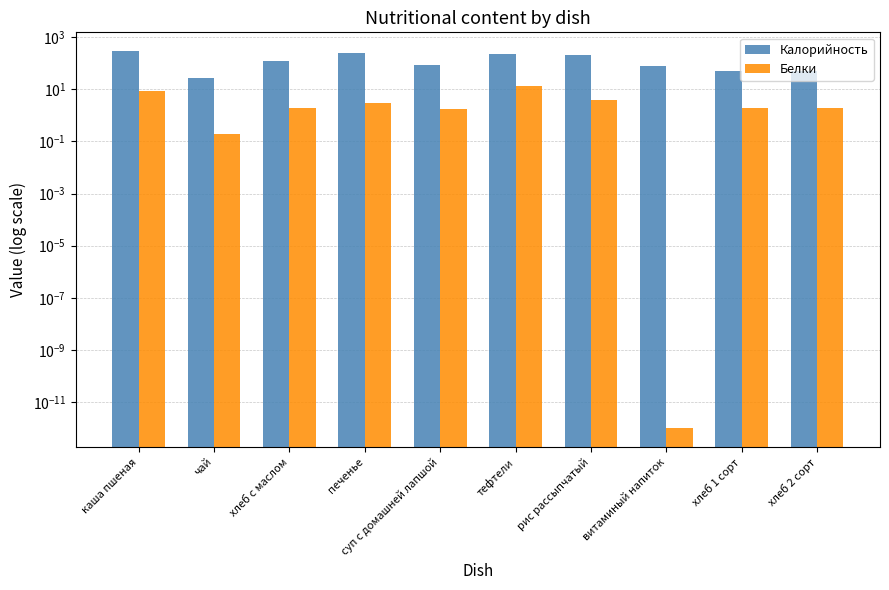

The value of Калорийность at чай is 28.0. True or false?

True